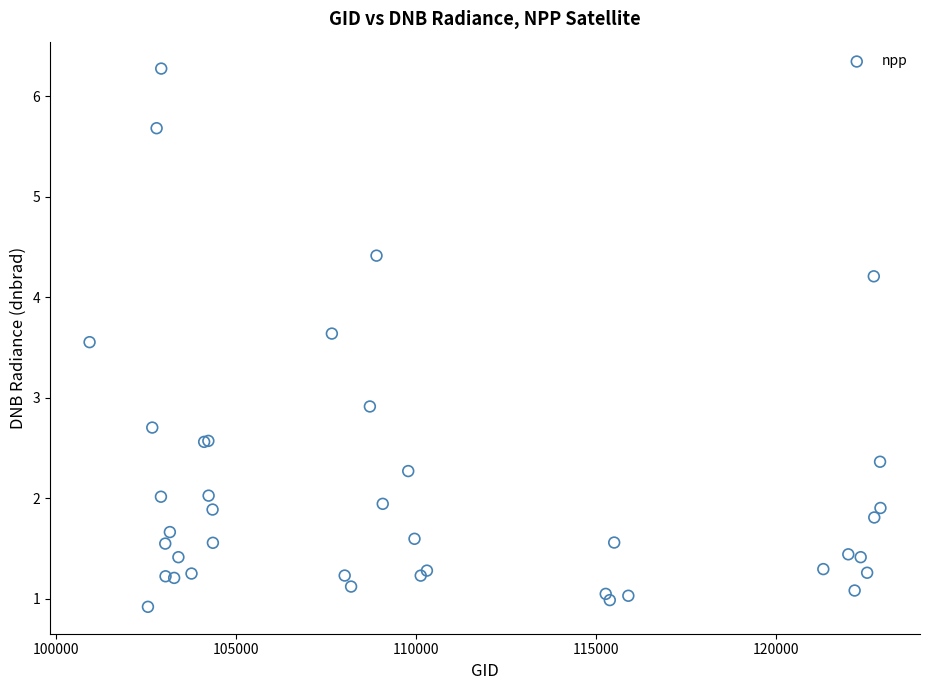

What Y value in the scatter plot is closest to 3?

2.9